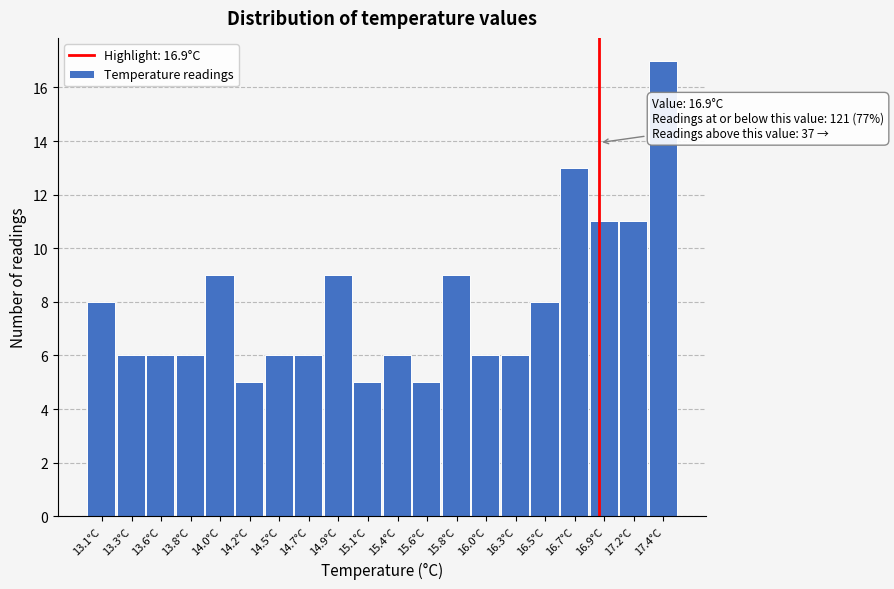

Over which range of the x-axis is the bar tallest?

17.275 to 17.500